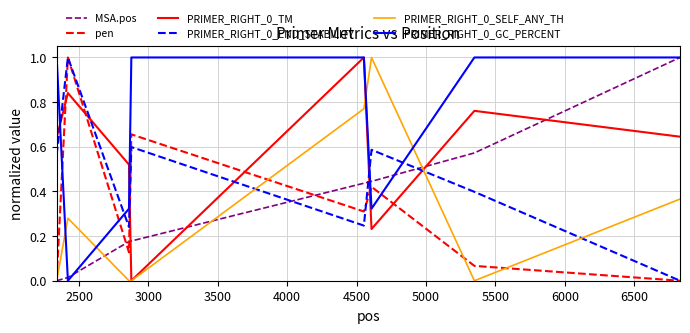

Does the chart display data point markers on the line(s)?

No